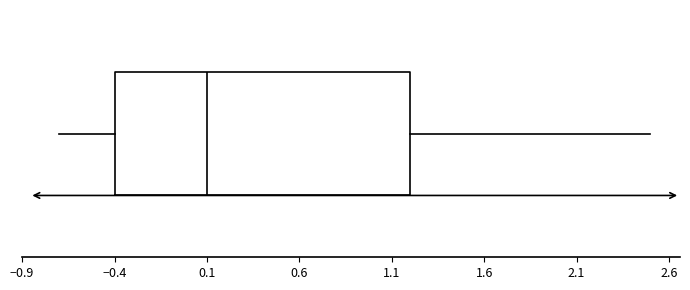

Transcribe this box plot: give where the median line is, the range the box spans, and where the two whiskers end, as read against the x-axis. The values are not printed on the chart, so give them approximately, as read against the axis.

median 0.1, box -0.4 to 1.2, whiskers -0.7 to 2.5